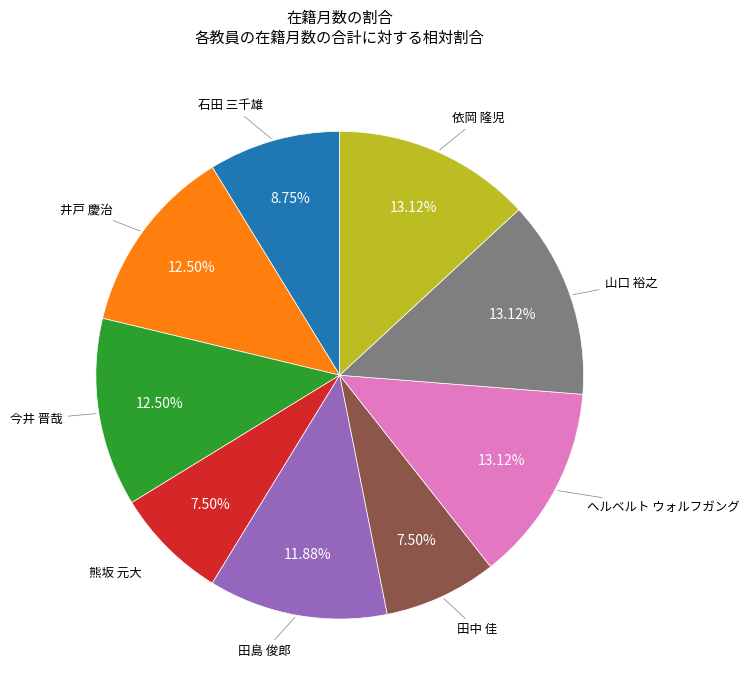

Does any single category account for the majority?

No